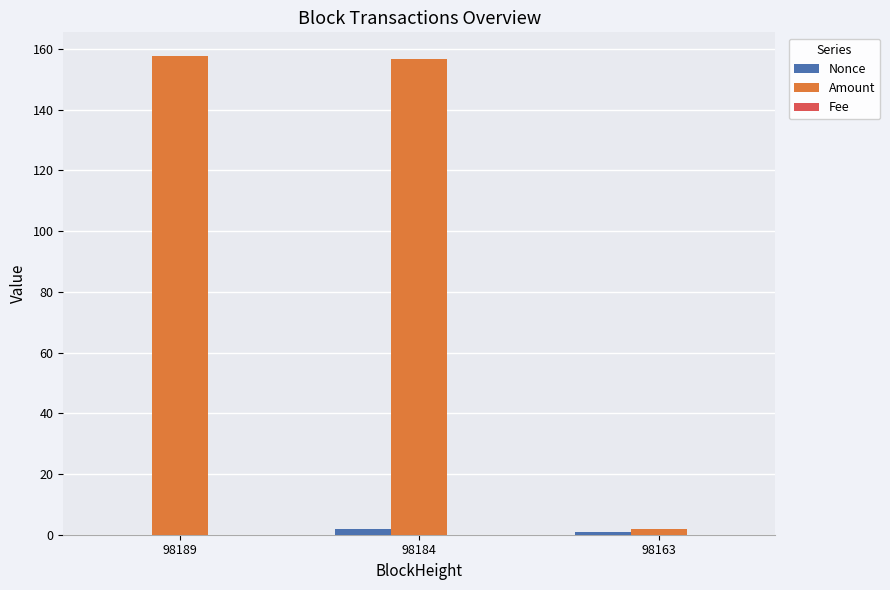

How many values in the Amount series exceed 156?

2